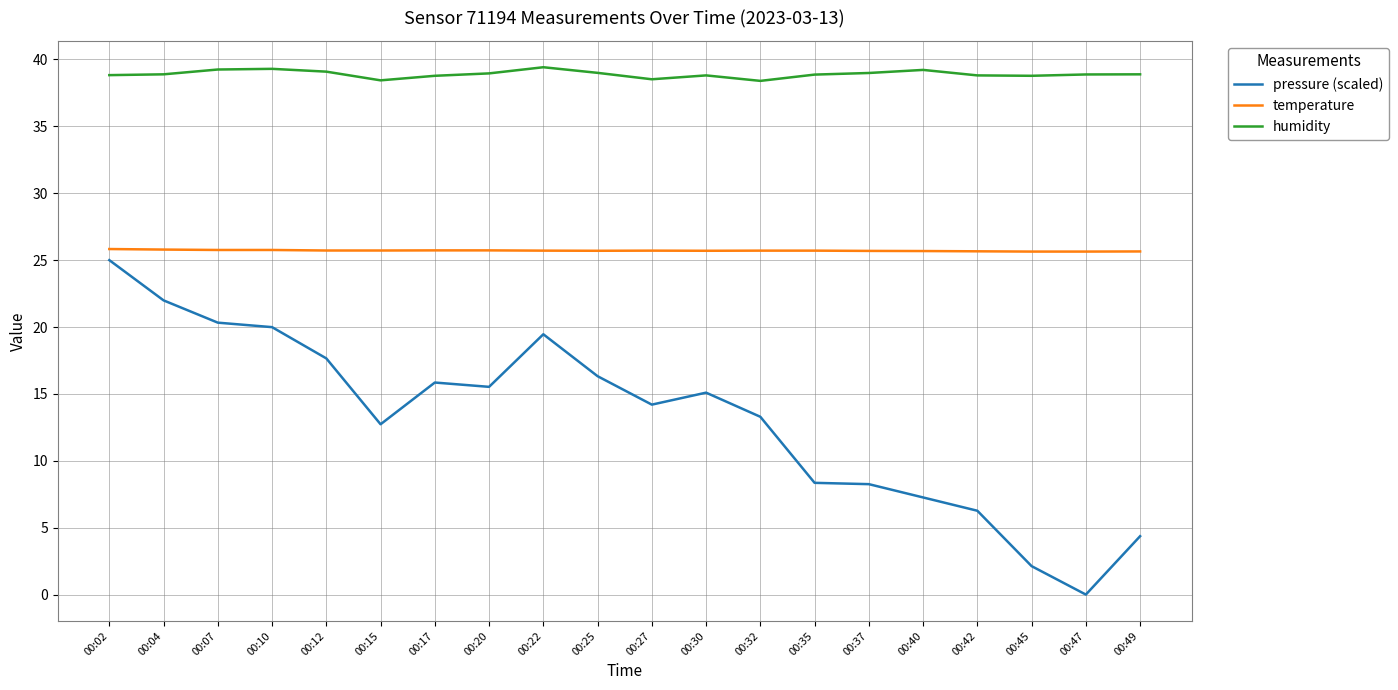

What are all the series names shown in the legend?

pressure (scaled), temperature, humidity